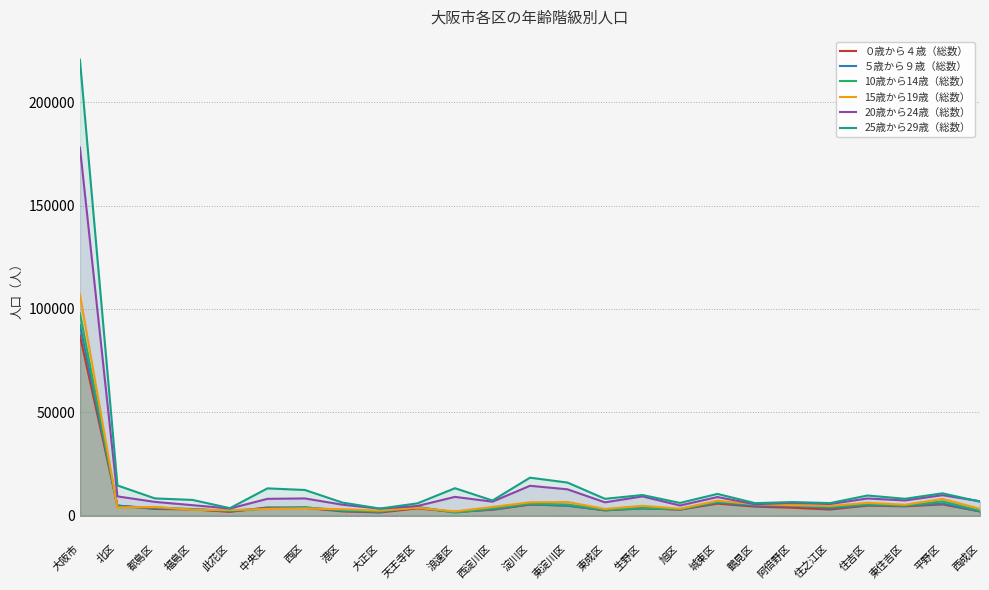

How many lines are shown in the chart?

6